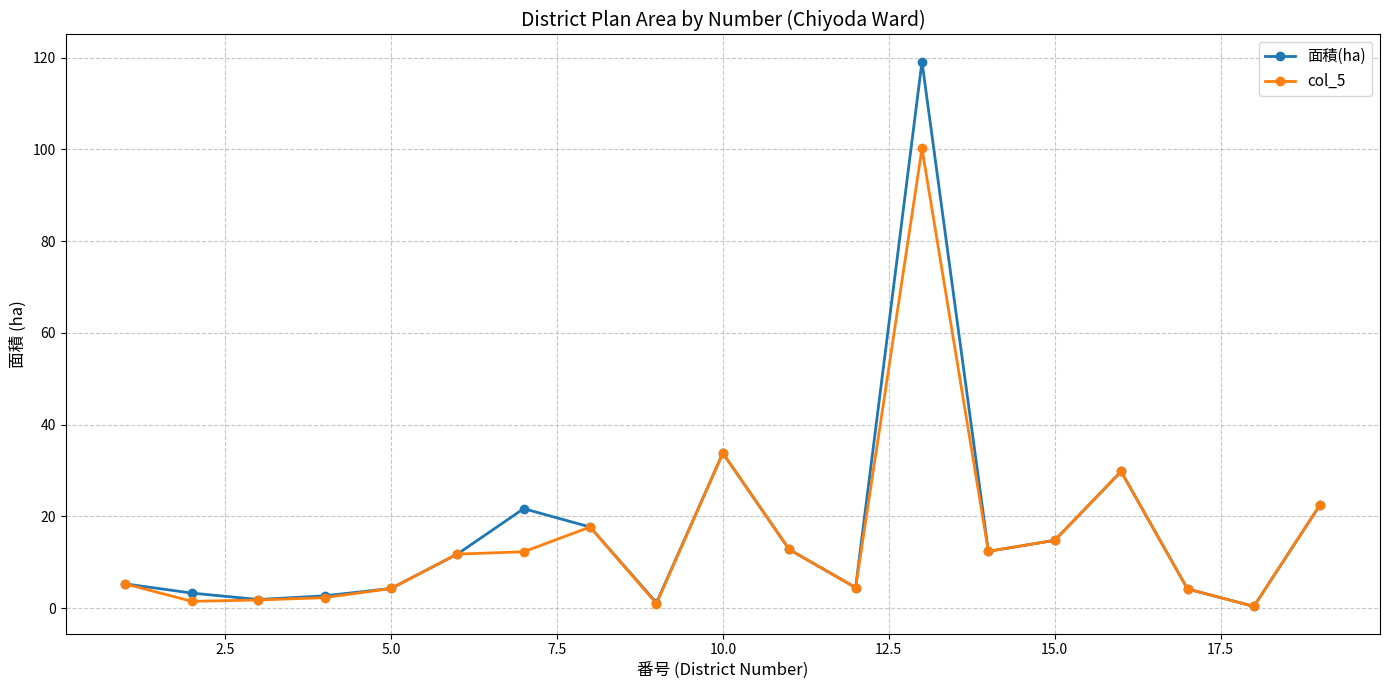

List the series in order of their peak value, lowest first.

col_5, 面積(ha)